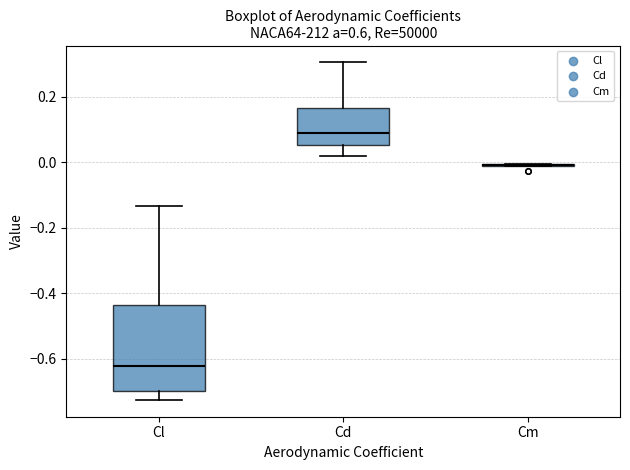

Reading left to right, transcribe this box plot: for each box, give where its median line is, the range the box spans, and where its two whiskers end, as read against the y-axis. The values are not printed on the chart, so give them approximately, as read against the axis.

Cl: median -0.62, box -0.70 to -0.44, whiskers -0.72 to -0.14
Cd: median 0.10, box 0.06 to 0.16, whiskers 0.02 to 0.30
Cm: box collapsed to a line at 0.00, whiskers -0.02 to 0.00